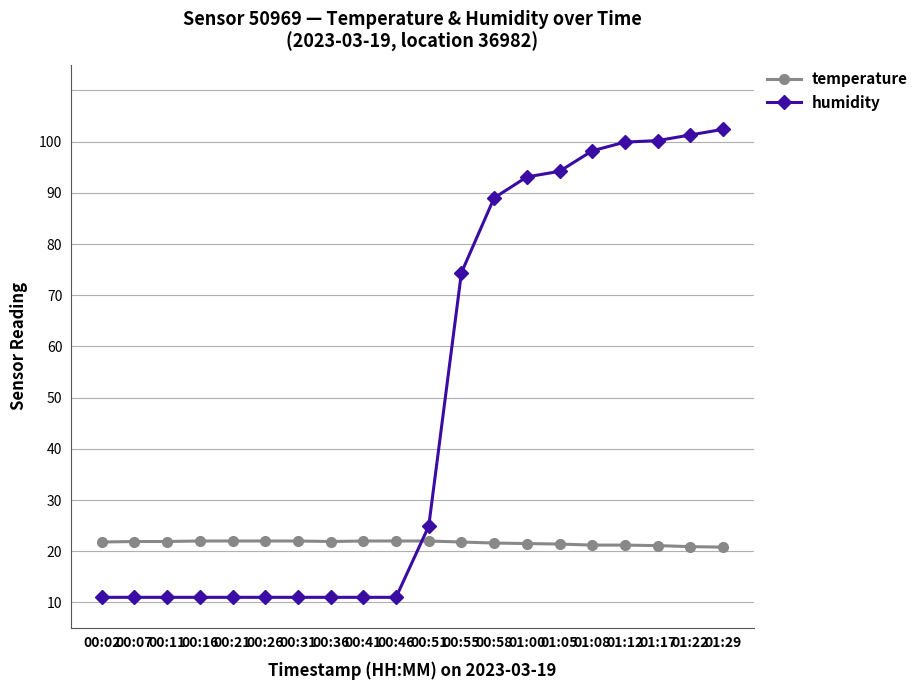

What are all the series names shown in the legend?

temperature, humidity